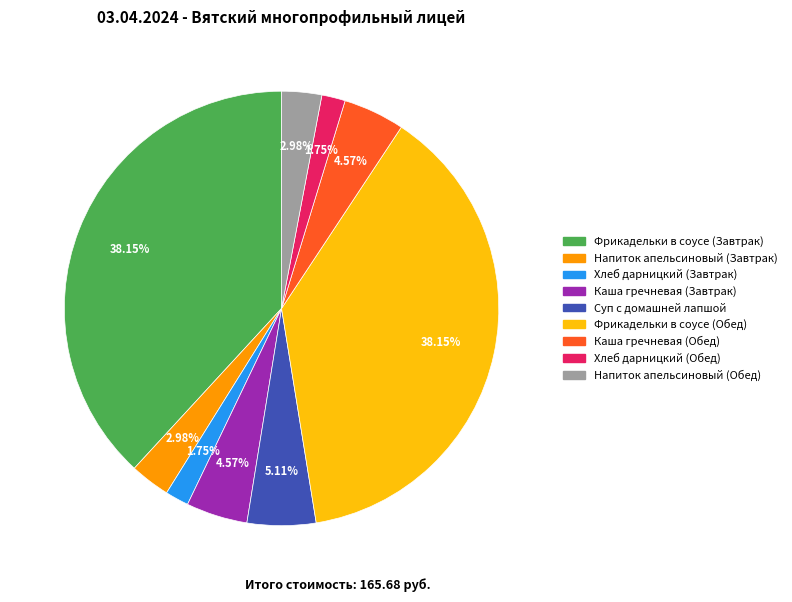

Approximately how many times larger is the value at Суп с домашней лапшой compared to Напиток апельсиновый (Завтрак)?

1.7